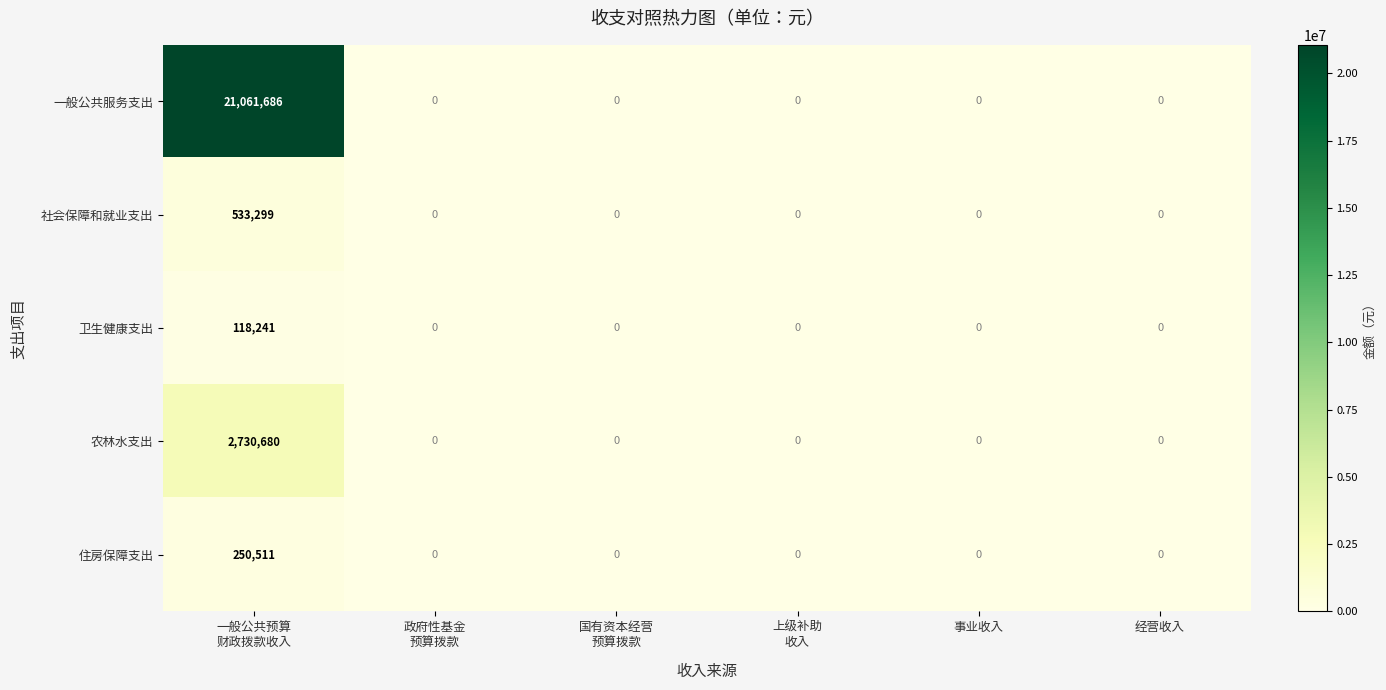

Reading right to left, list all the values displayed in this chart.

一般公共服务支出: 0	0	0	0	0	21061686
社会保障和就业支出: 0	0	0	0	0	533299
卫生健康支出: 0	0	0	0	0	118241
农林水支出: 0	0	0	0	0	2730680
住房保障支出: 0	0	0	0	0	250511